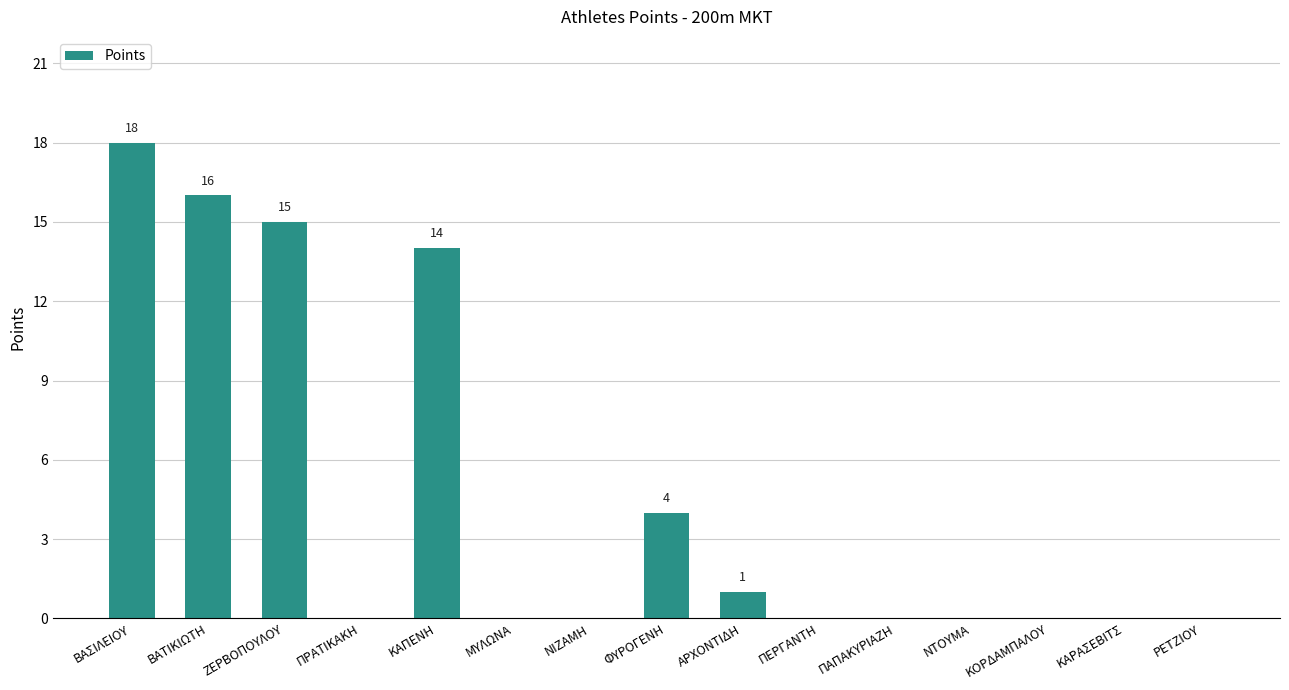

At which category does the chart reach its peak across all series?

ΒΑΣΙΛΕΙΟΥ